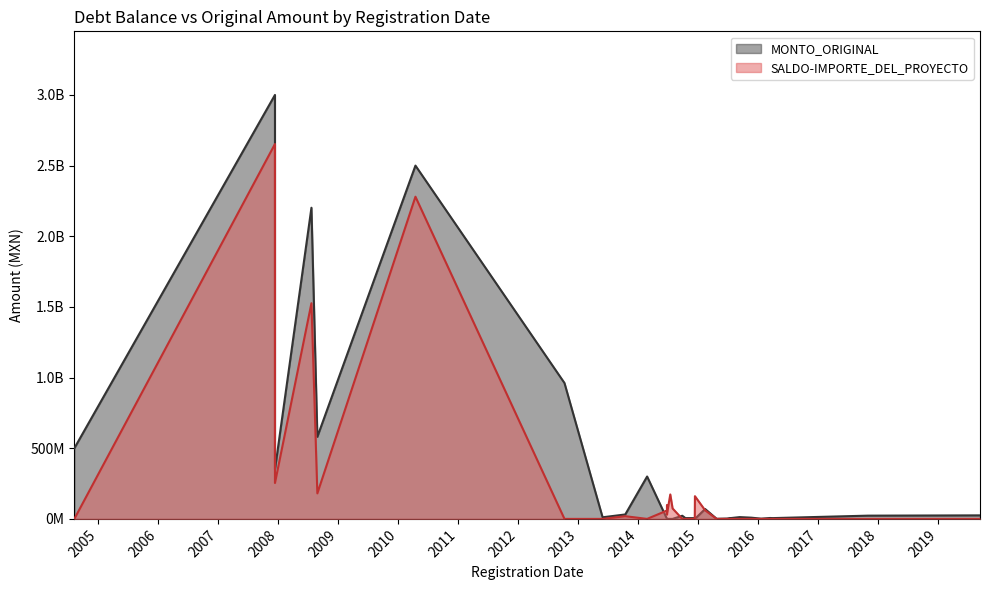

Where is the first local minimum for SALDO-IMPORTE_DEL_PROYECTO?

2007-12-13